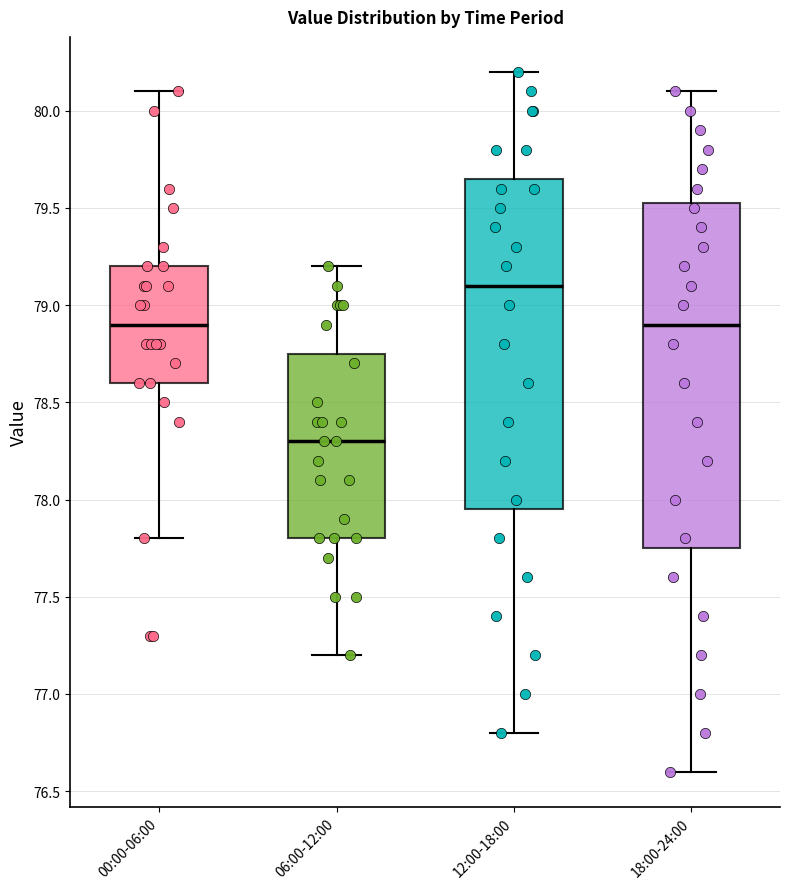

Reading left to right, read every box against the y-axis: the position of its median line, the range the box covers, and the ends of its whiskers. The values are not printed on the chart, so give them approximately, as read against the axis.

00:00-06:00: median 78.90, box 78.60 to 79.20, whiskers 77.80 to 80.10
06:00-12:00: median 78.30, box 77.80 to 78.75, whiskers 77.20 to 79.20
12:00-18:00: median 79.10, box 77.95 to 79.65, whiskers 76.80 to 80.20
18:00-24:00: median 78.90, box 77.75 to 79.55, whiskers 76.60 to 80.10